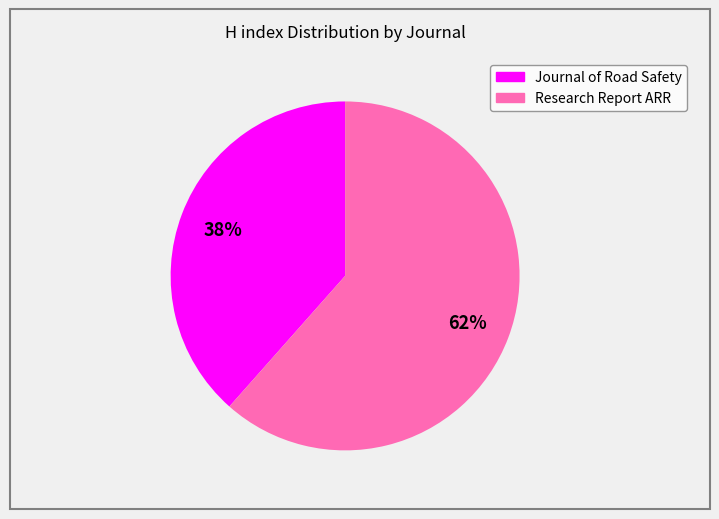

Approximately how many times larger is the value at Journal of Road Safety compared to Research Report ARR?

0.6